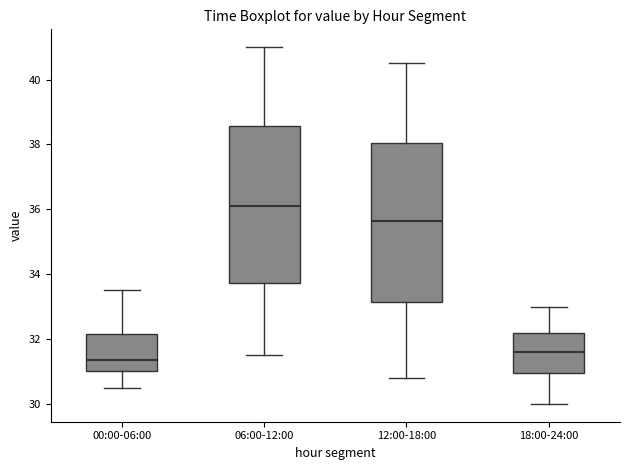

Where is the upper edge of the box for 18:00-24:00 on the y-axis? The values are not printed on the chart, so give them approximately, as read against the axis.

32.2